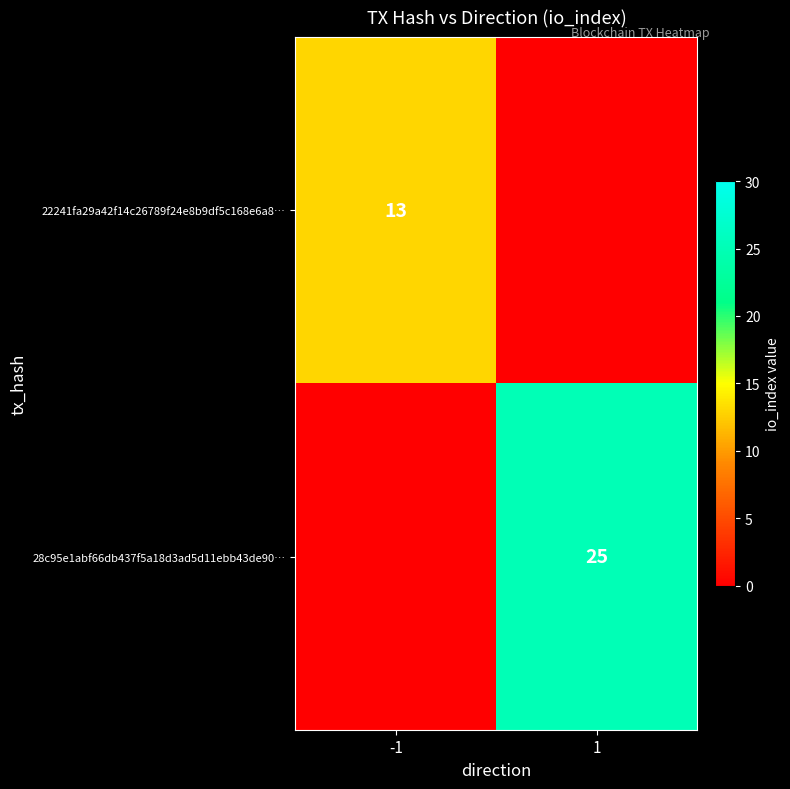

True or false: 22241fa29a42f14c26789f24e8b9df5c168e6a8… has a value of 21 at -1.

False